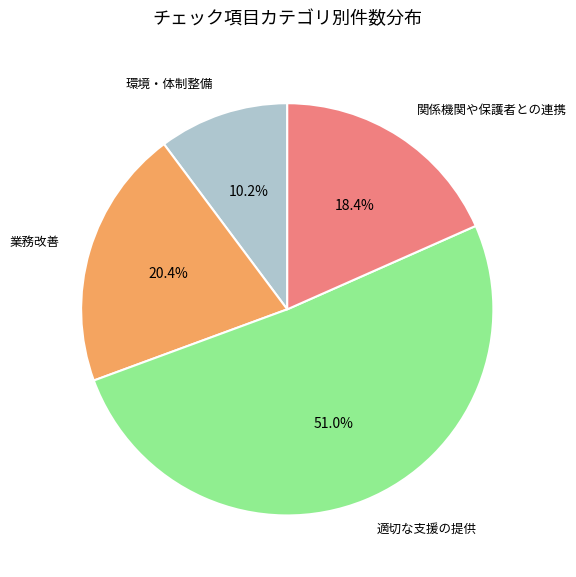

Approximately how many times larger is the value at 業務改善 compared to 関係機関や保護者との連携?

1.1